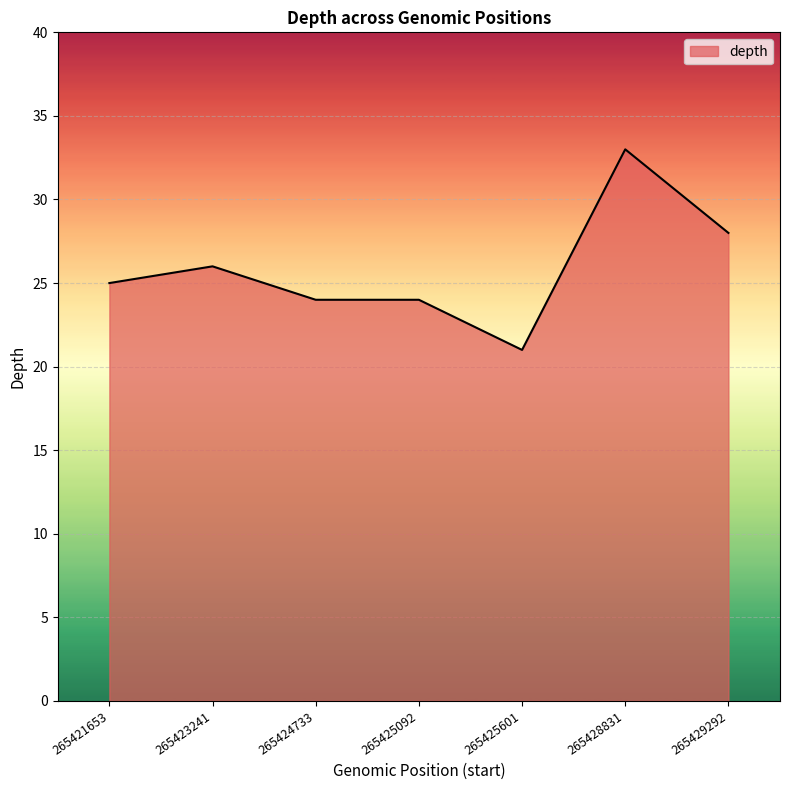

What is the sum of the values at 265423241 and 265429292?

54